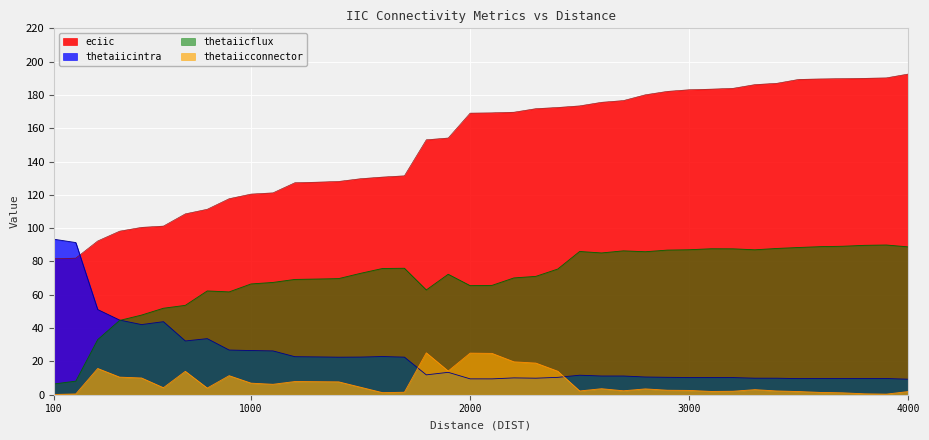

What is the value of the thetaiicintra point at the 40th from the left?

9.3